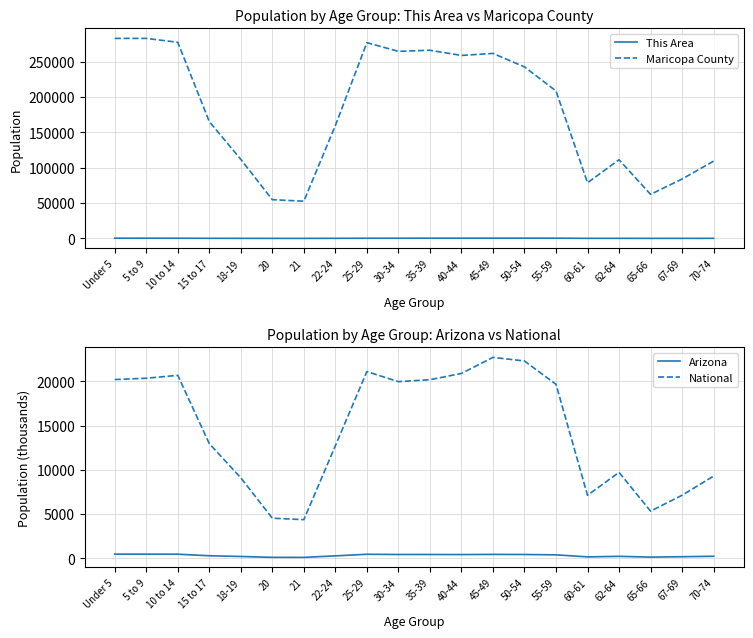

What are all the series names shown in the legend?

This Area, Maricopa County, Arizona, National